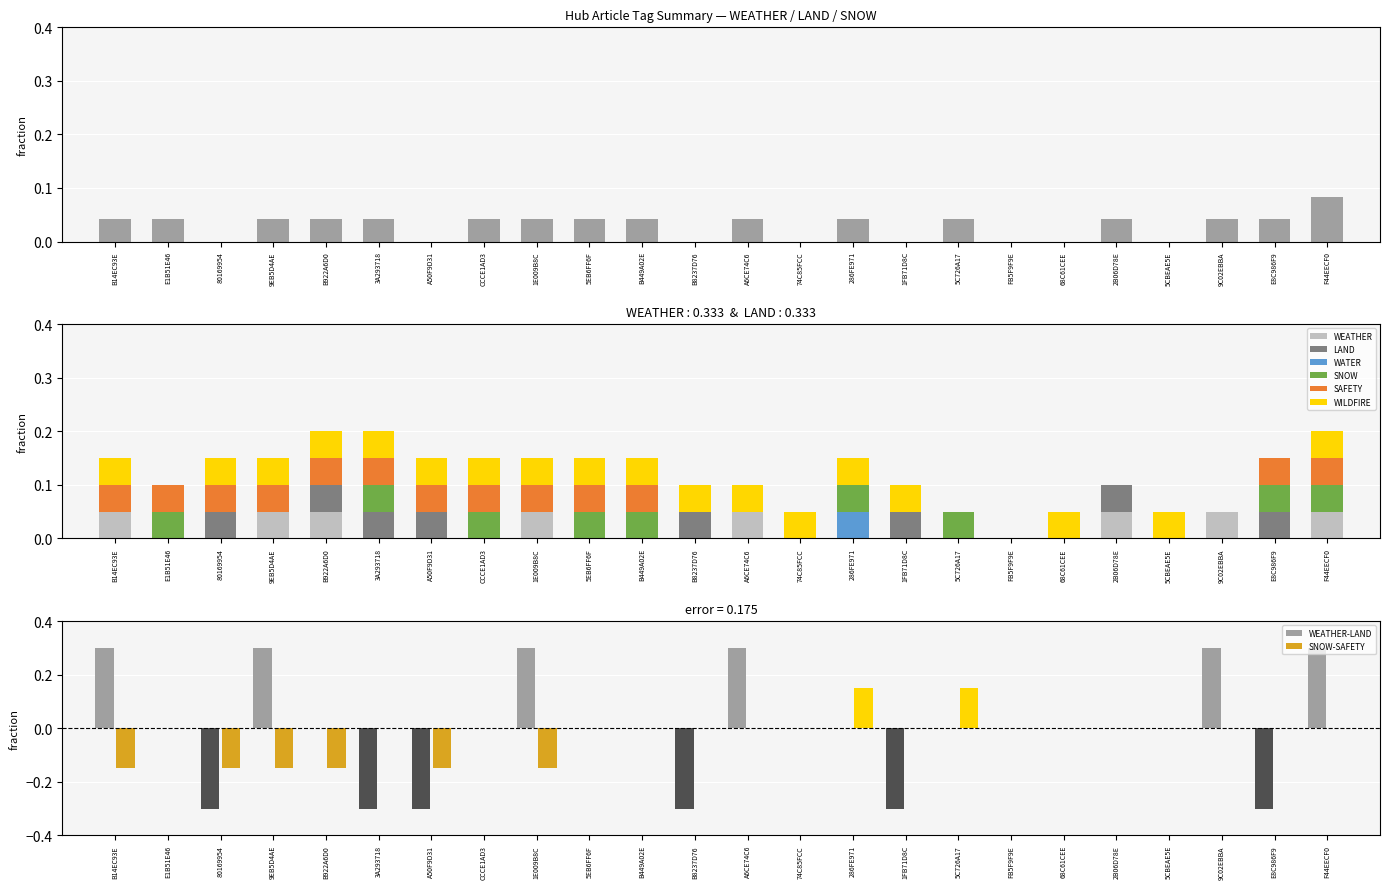

At how many categories does at least one series exceed 0?

23